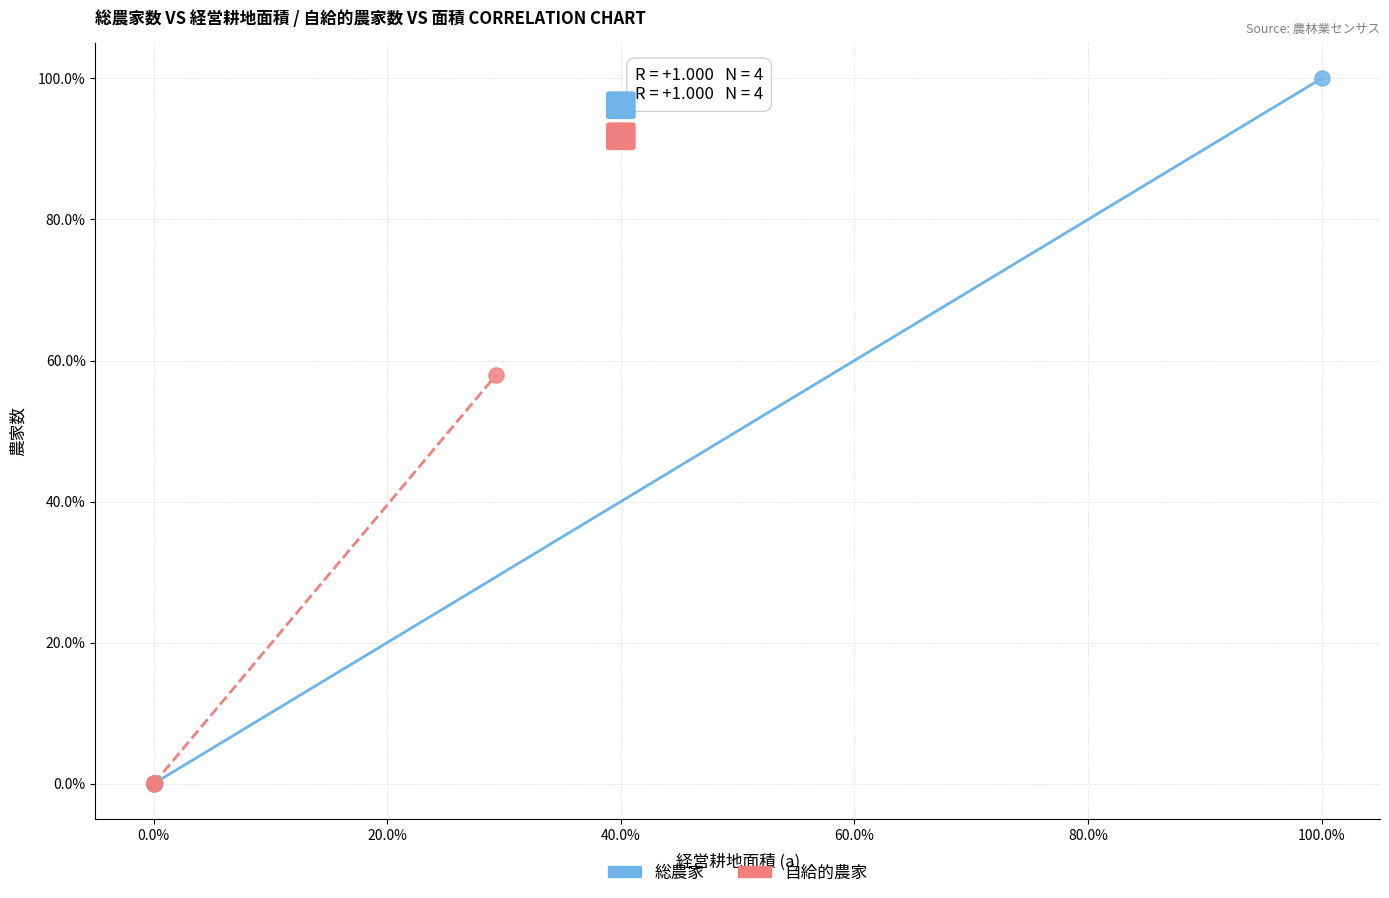

What are all the series names shown in the legend?

総農家, 自給的農家